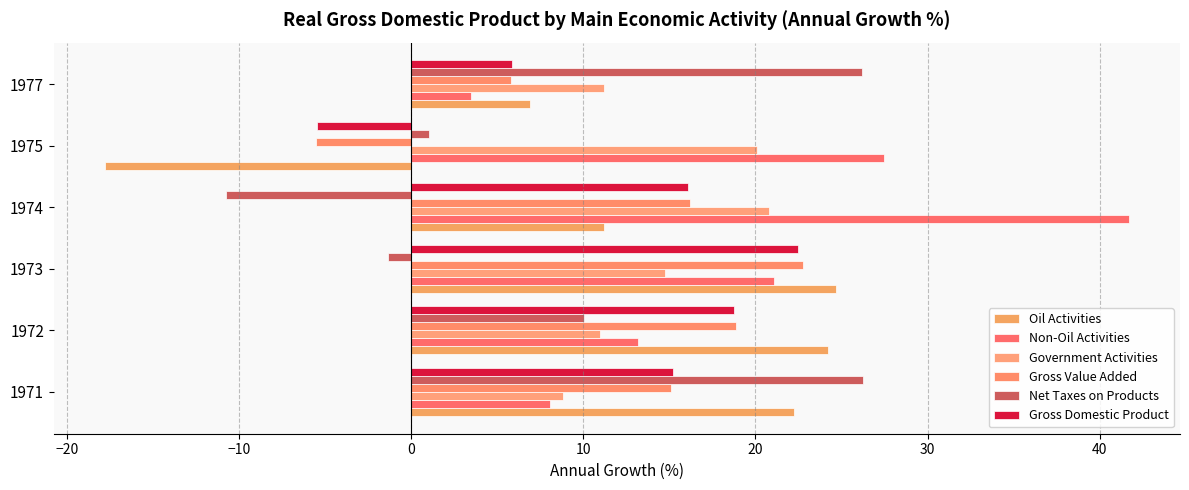

How many positive values does the Gross Value Added series have?

5